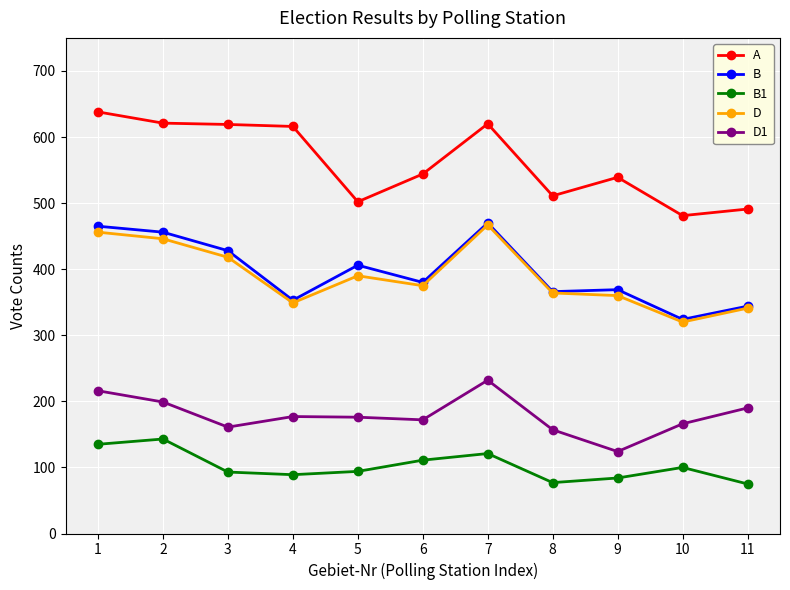

True or false: B and D1 cross at least once.

False